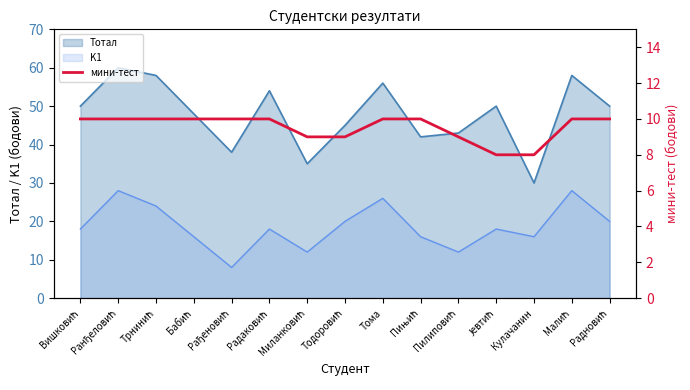

How many lines are shown in the chart?

1